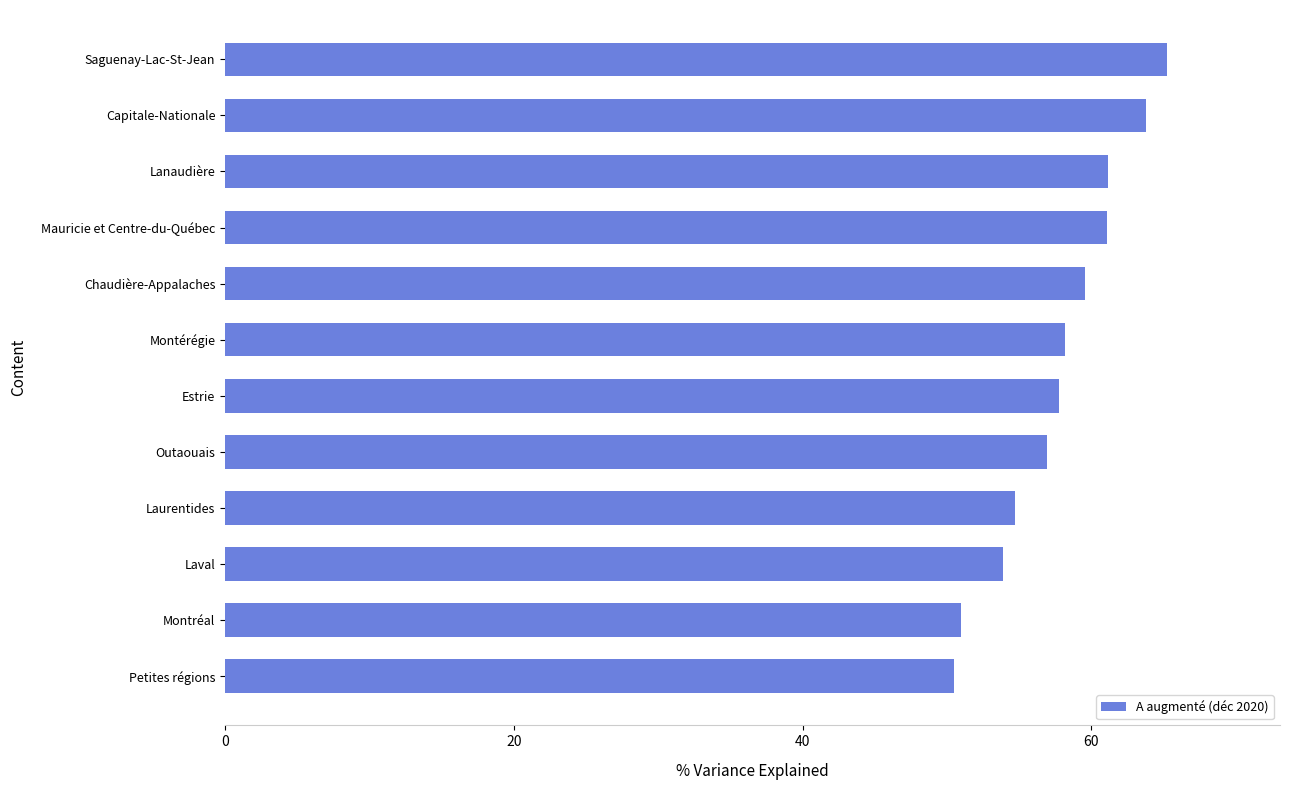

Which category has the highest value across all series?

Saguenay-Lac-St-Jean